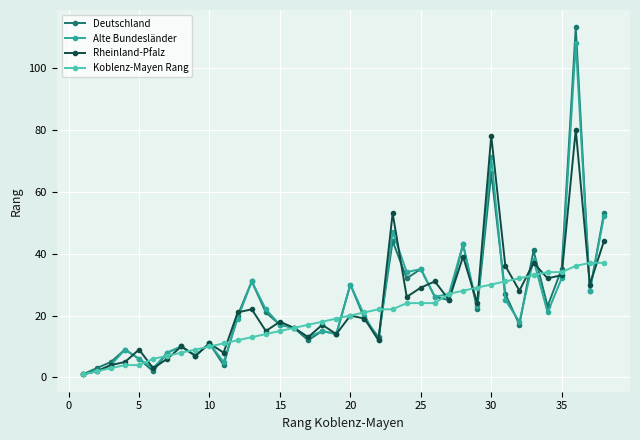

Which series has the widest spread of values?

Deutschland